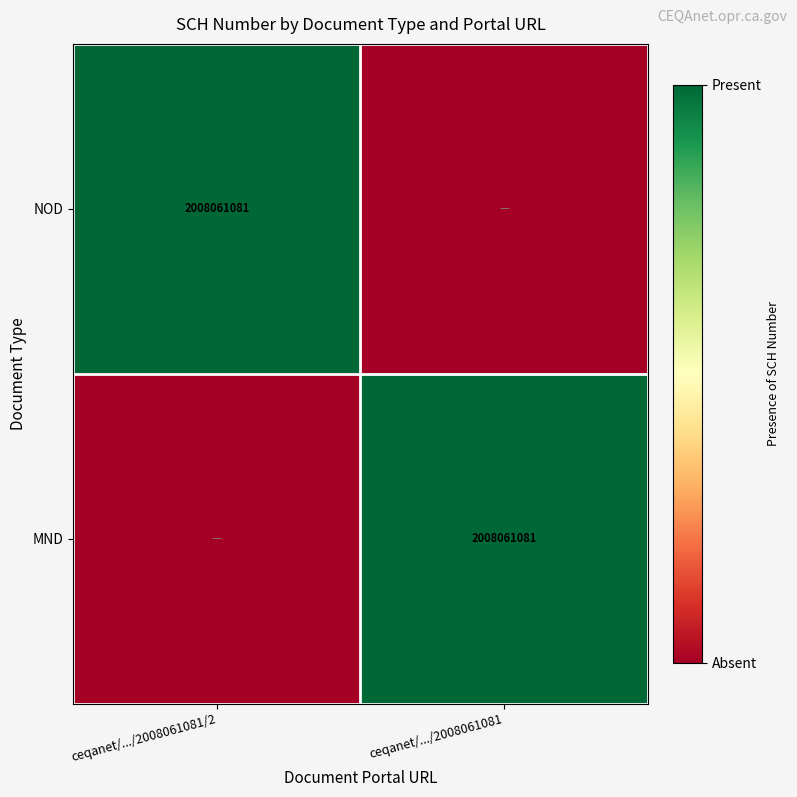

The value of MND at ceqanet/.../2008061081 is 2008061081. True or false?

True